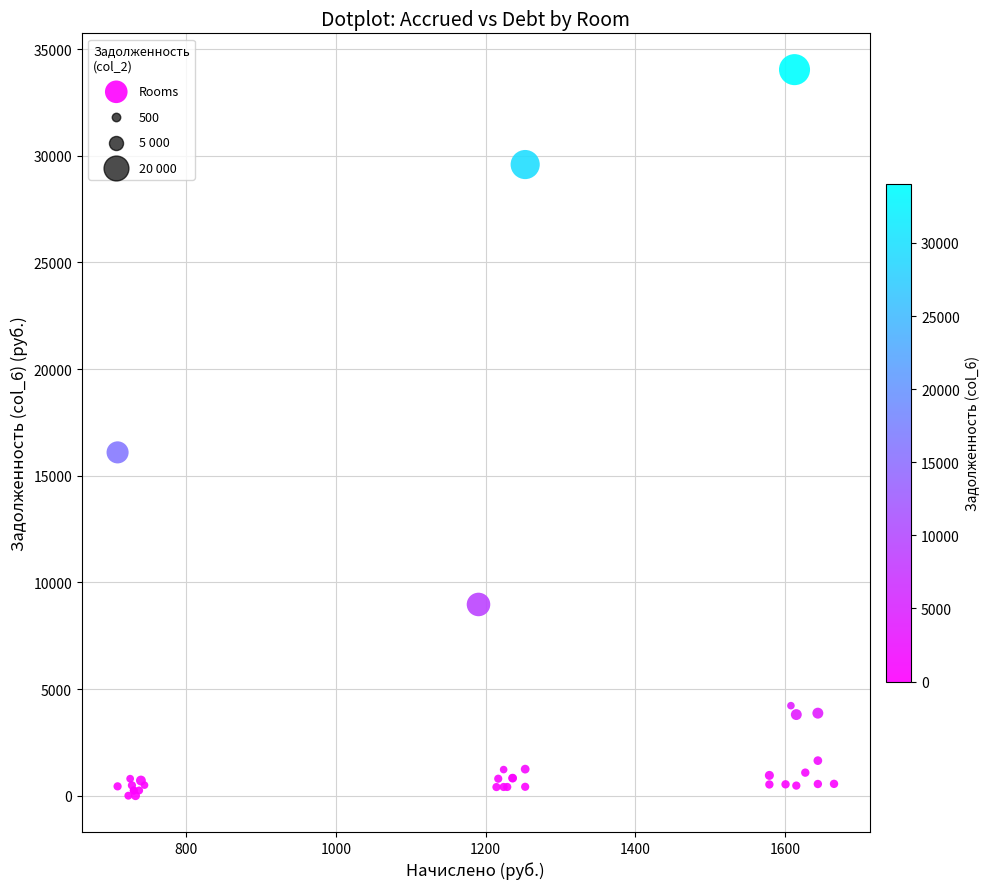

What Y value in the scatter plot is closest to 17021?

16096.5